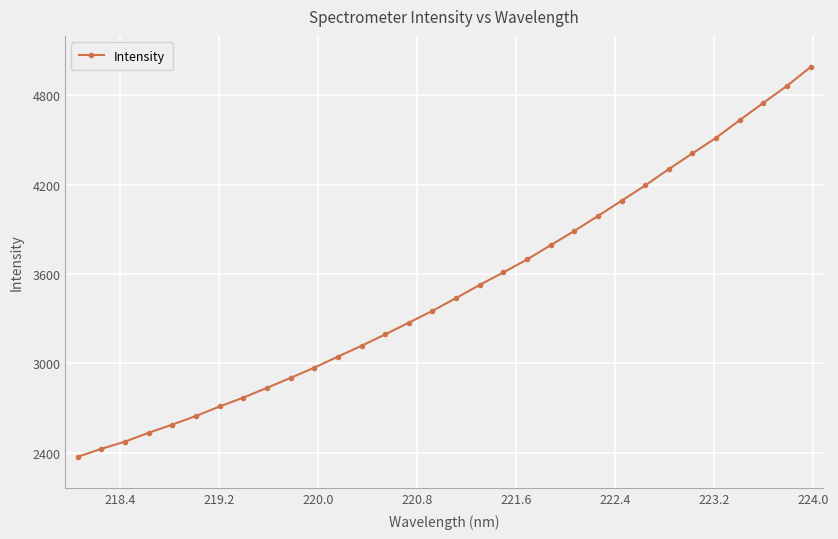

What is the value of the 6th point from the left?

2646.7